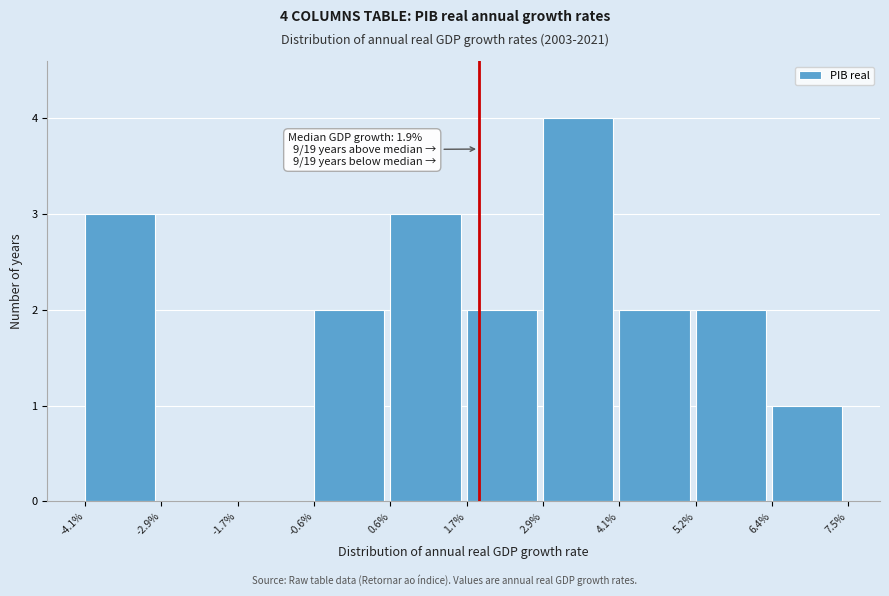

Reading left to right, what are all the values shown in this chart?

-4.1%=3	-2.9%=0	-1.7%=0	-0.6%=2	0.6%=3	1.7%=2	2.9%=4	4.1%=2	5.2%=2	6.4%=1